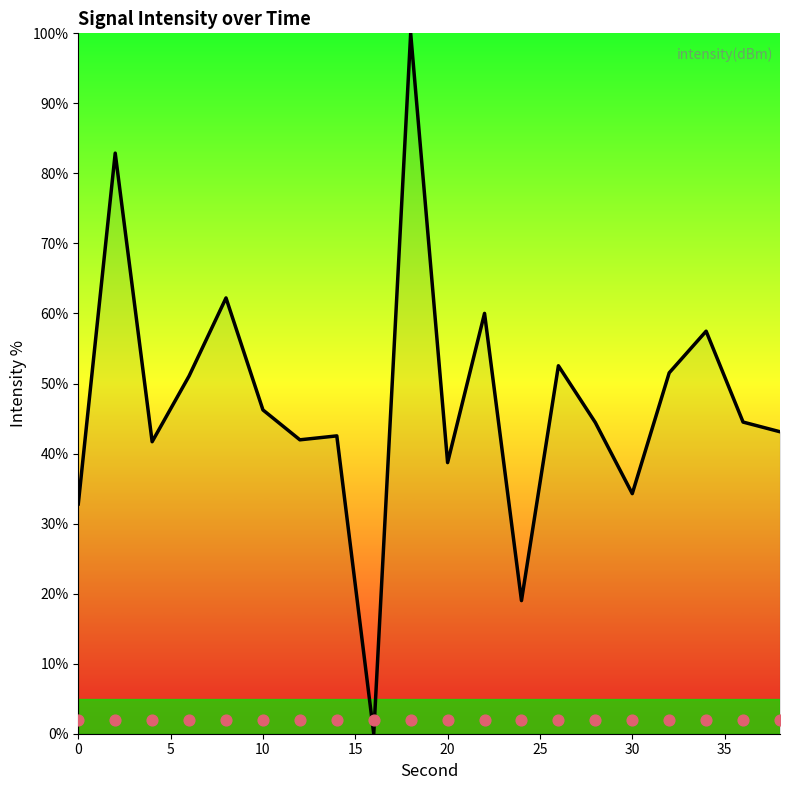

Between 32 and 18, which is larger?

18